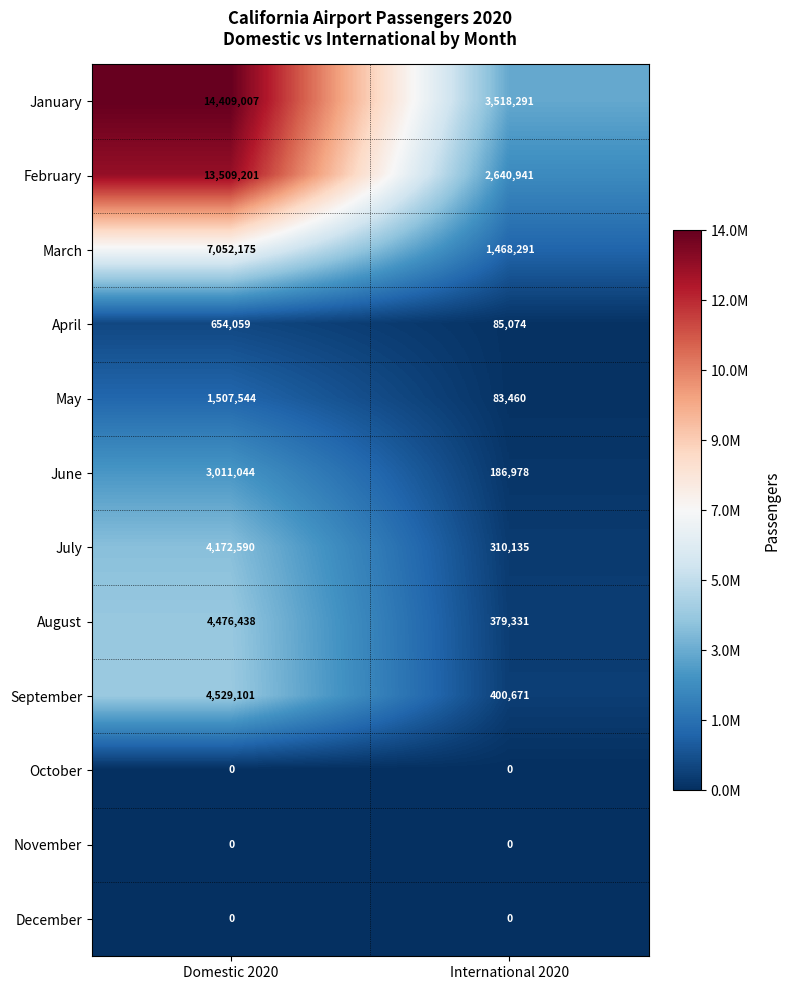

Rank the categories by February value from lowest to highest.

International 2020, Domestic 2020